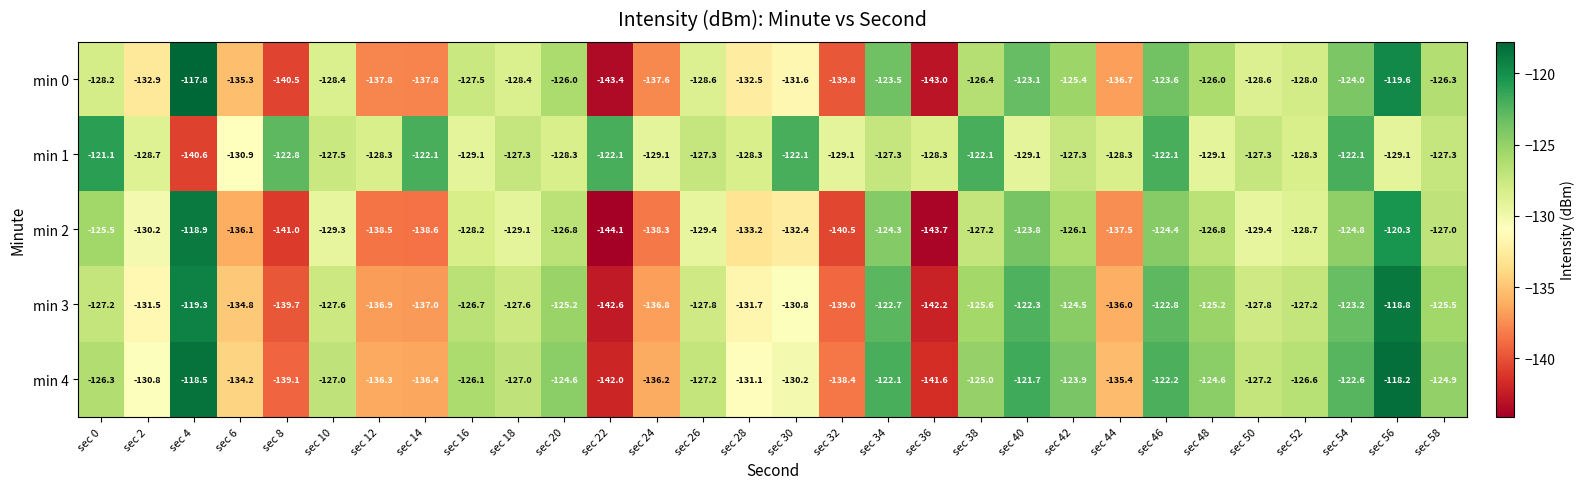

Read the min 0 value at sec 30.

-131.6